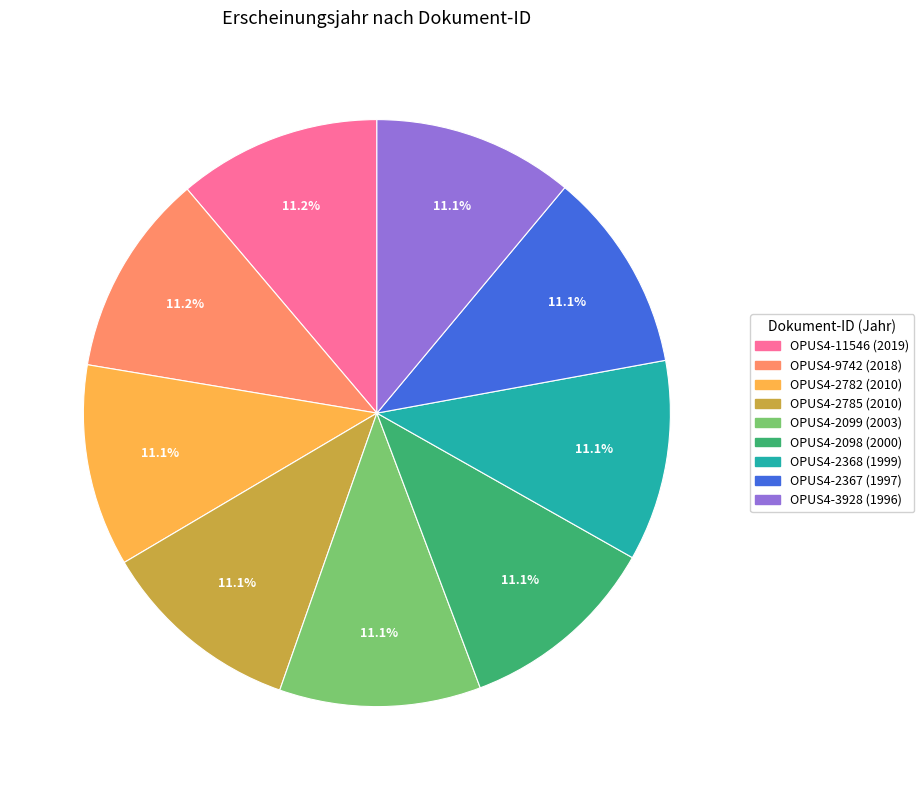

Approximately how many times larger is the value at OPUS4-2782 compared to OPUS4-2367?

1.0